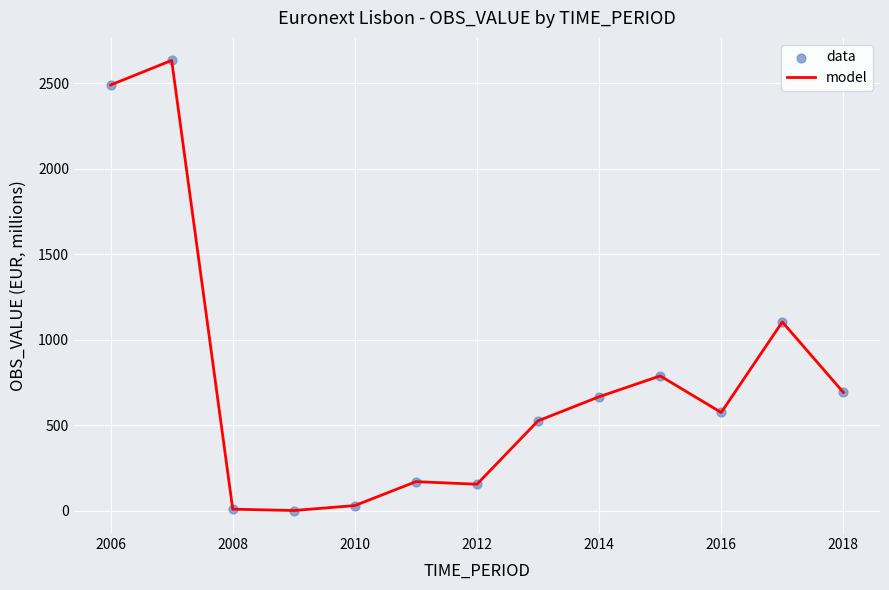

What is the greatest value displayed?

2635.0